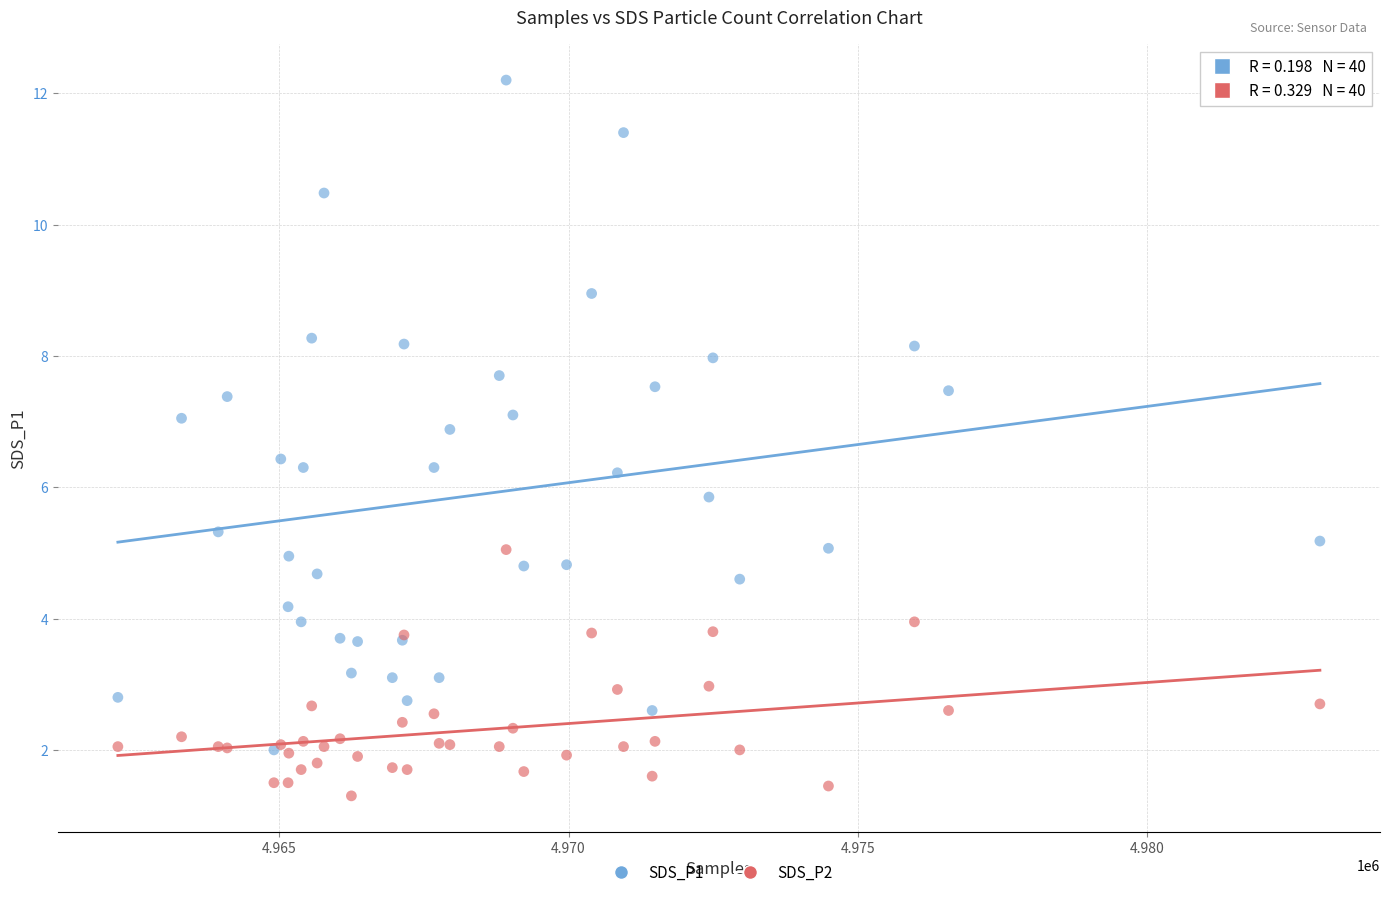

What are all the series names shown in the legend?

SDS_P1, SDS_P2